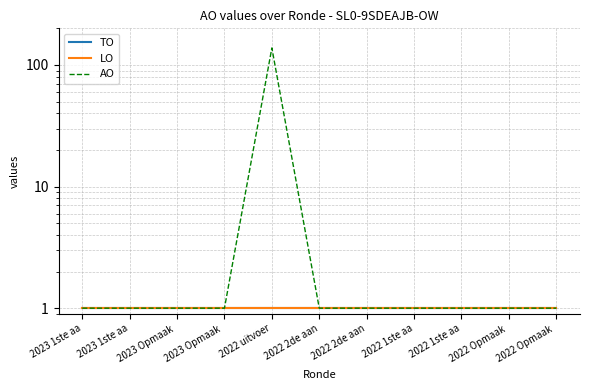

What is the spread (max minus min) of values at 2022 uitvoer?

137